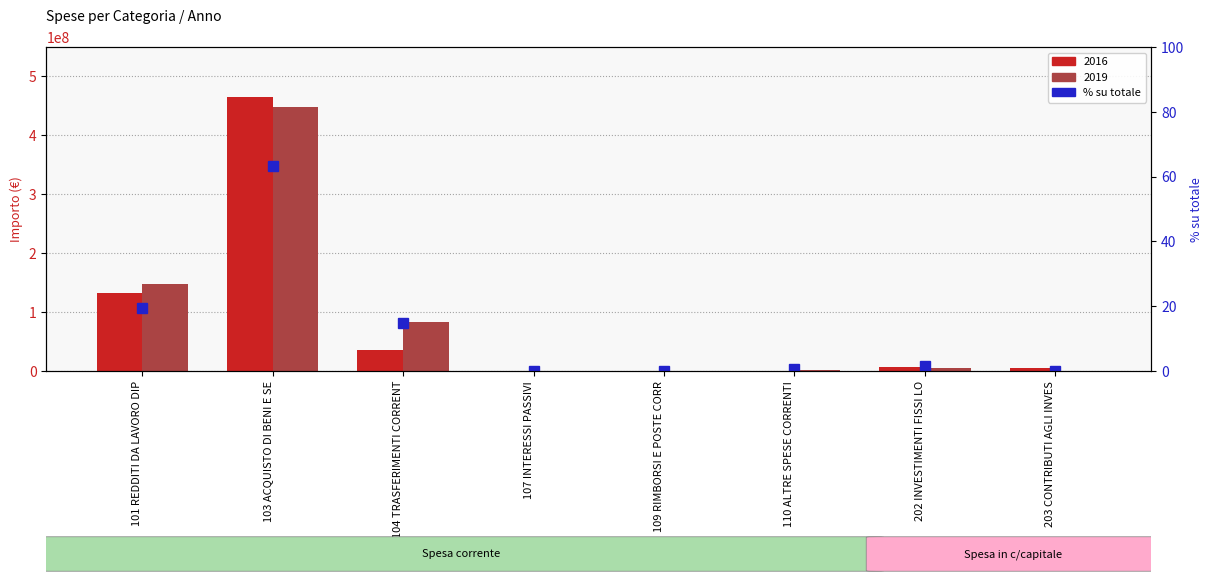

List the labels in order of value, smallest first.

107 INTERESSI PASSIVI, 109 RIMBORSI E POSTE CORR, 203 CONTRIBUTI AGLI INVES, 110 ALTRE SPESE CORRENTI, 202 INVESTIMENTI FISSI LO, 104 TRASFERIMENTI CORRENT, 101 REDDITI DA LAVORO DIP, 103 ACQUISTO DI BENI E SE